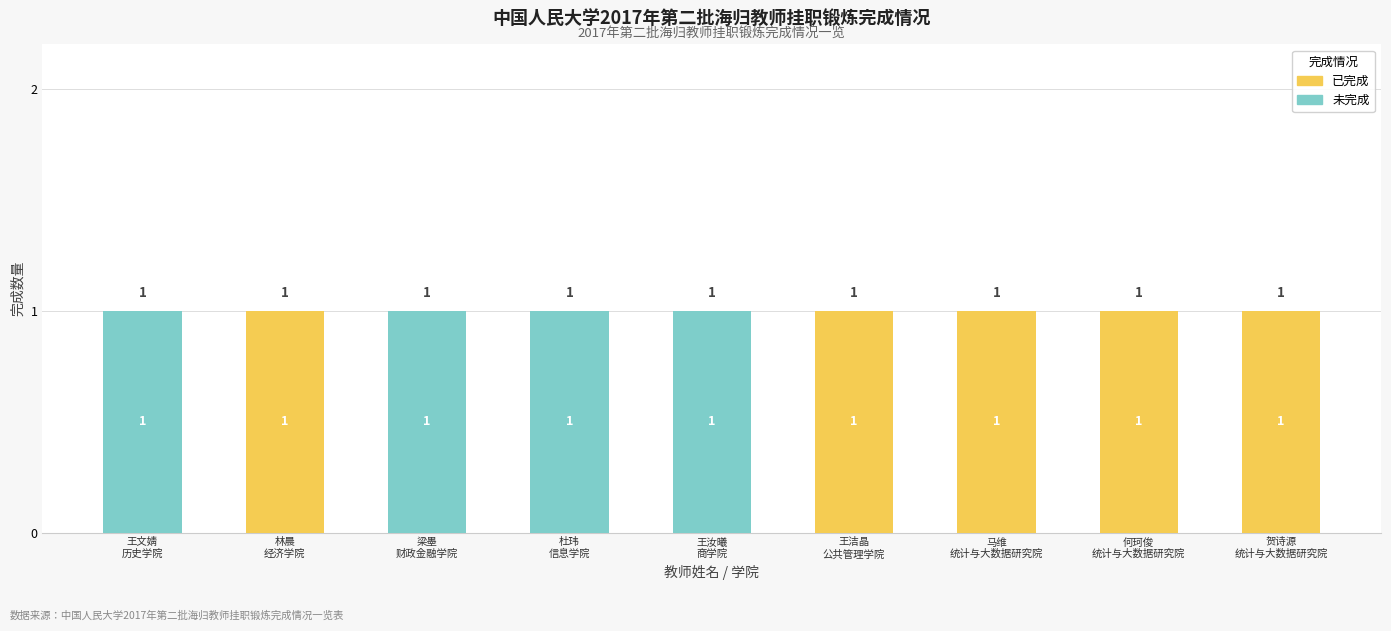

What is the sum of all 已完成 values?

5